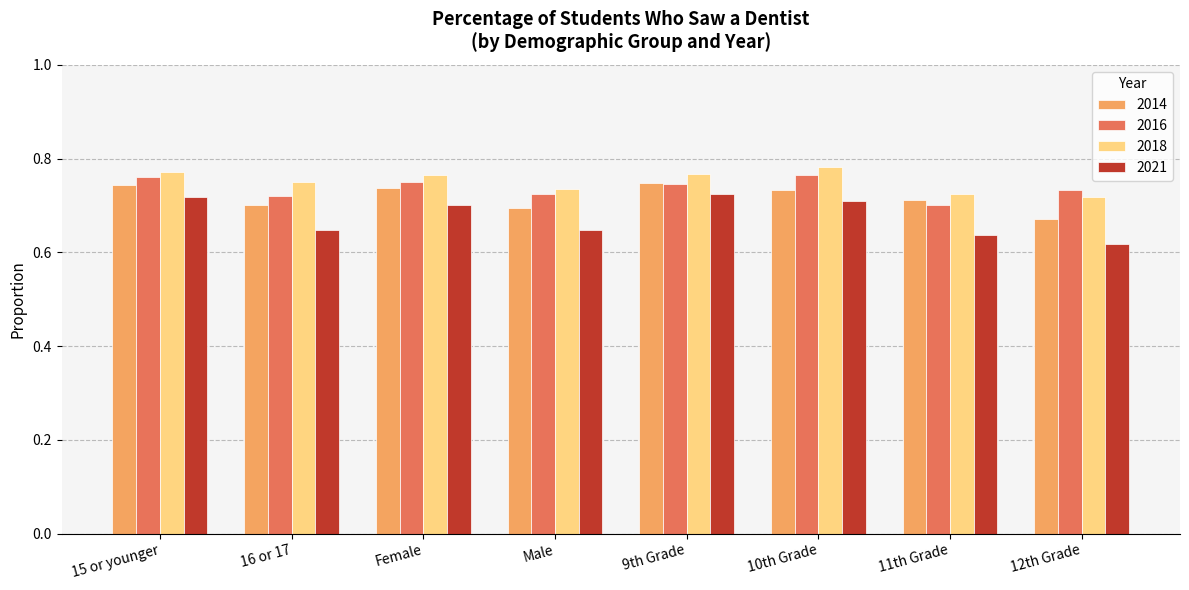

Does the chart contain any negative values?

No